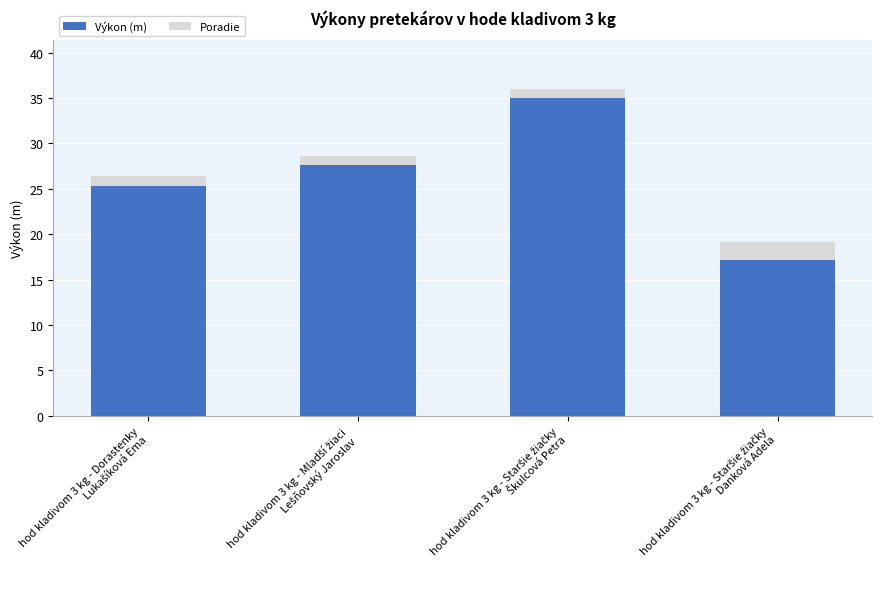

What is the maximum value for Výkon (m)?

35.0